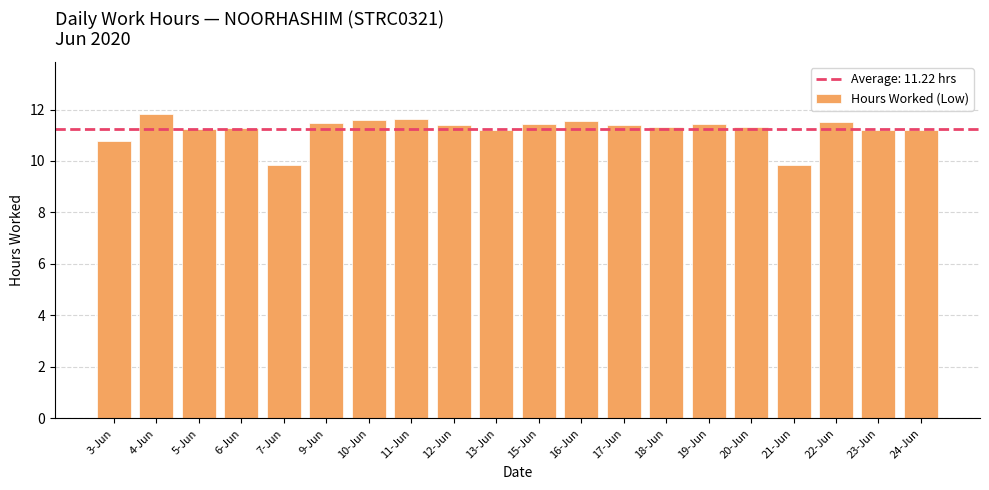

Read the value at 13-Jun.

11.2